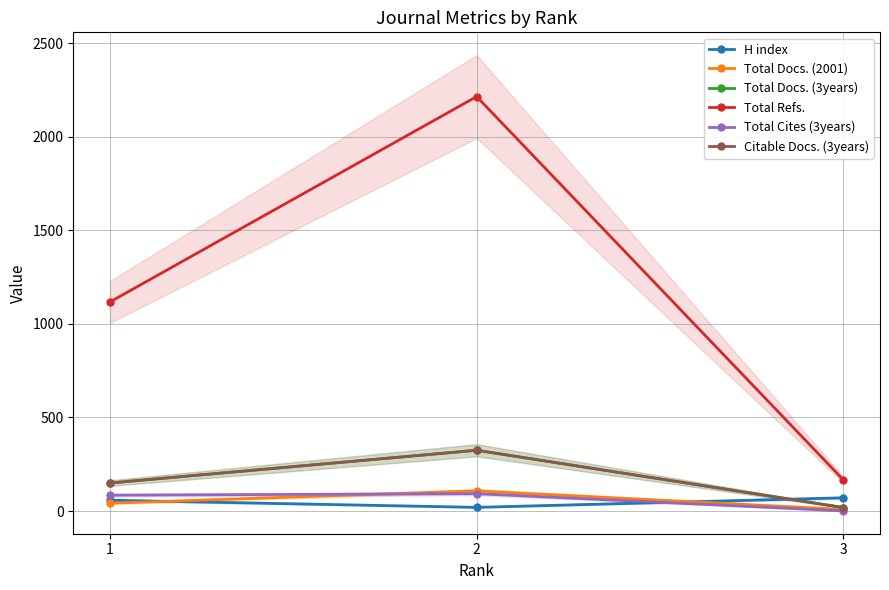

Is it true that Total Refs. equals 167 at 3?

True